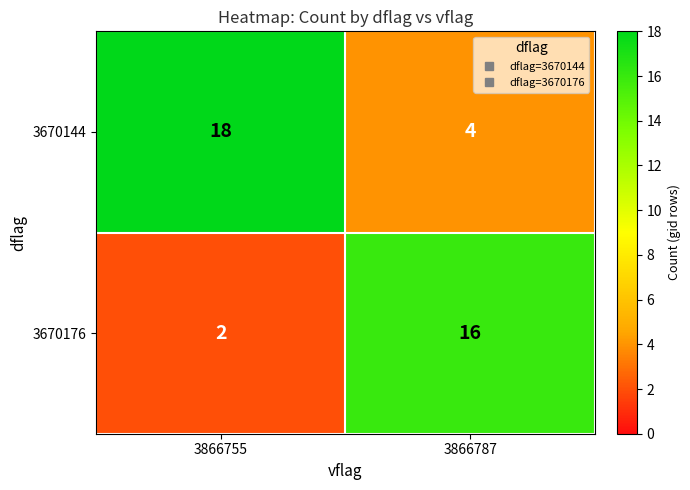

What is the total value across all series at 3866787?

20